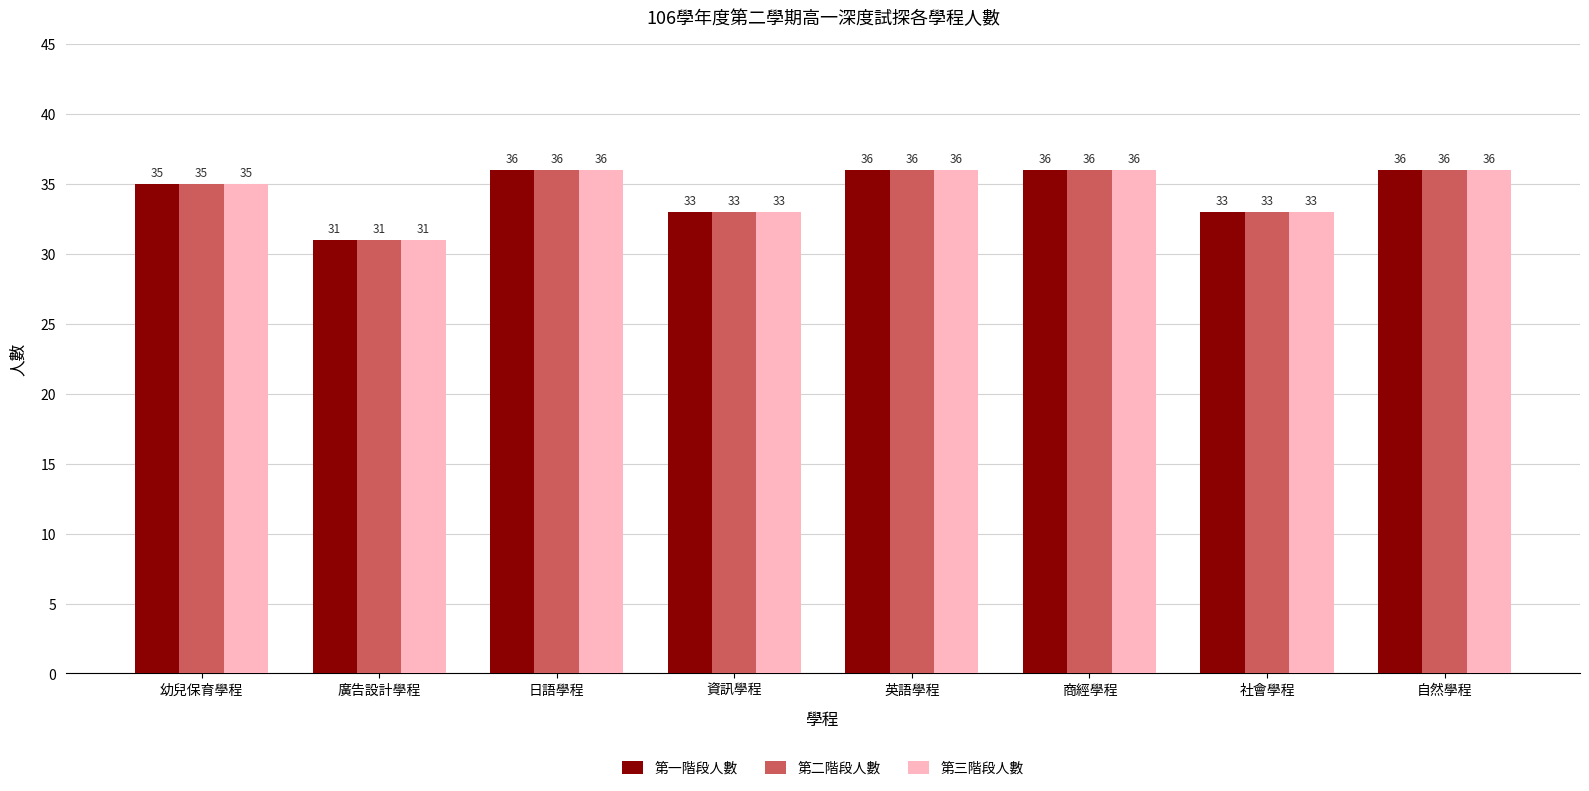

Count the 第三階段人數 values in the range 33 to 36.

7